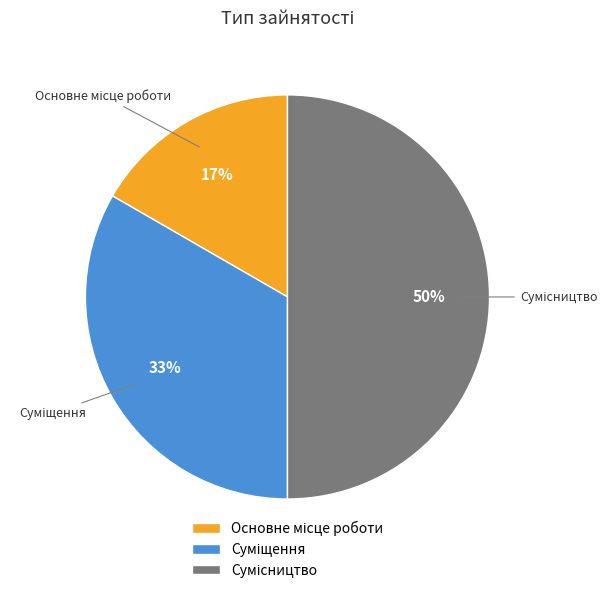

To the nearest percent, what is the average slice percentage?

33%